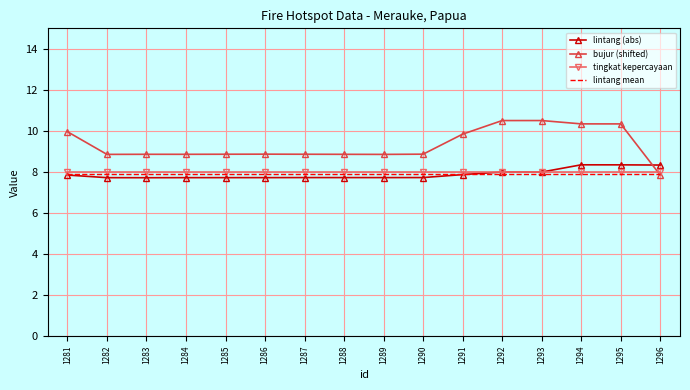

Read the bujur (shifted) value at 1289.

8.9